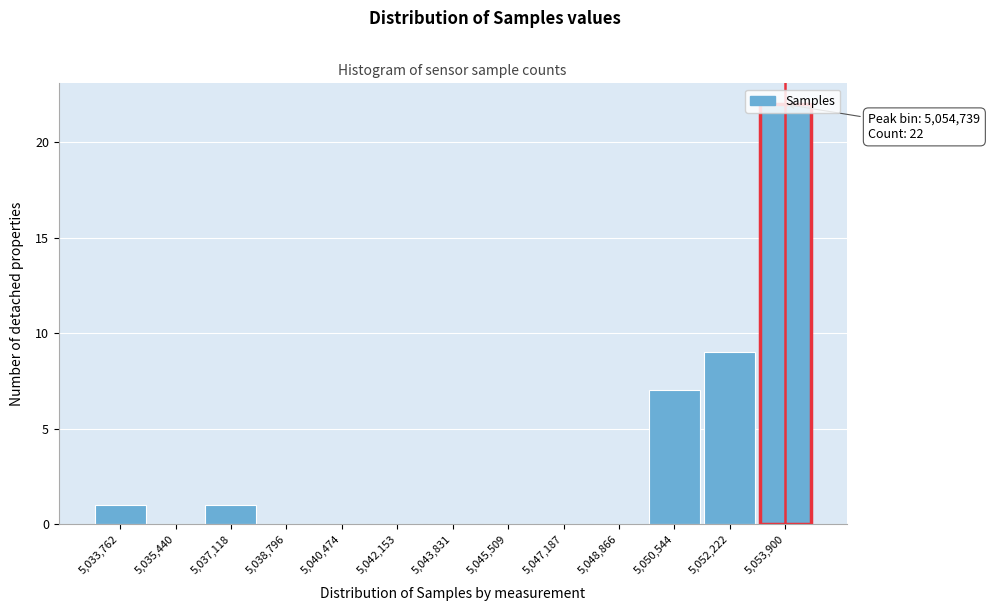

What is the sum of all values?

40